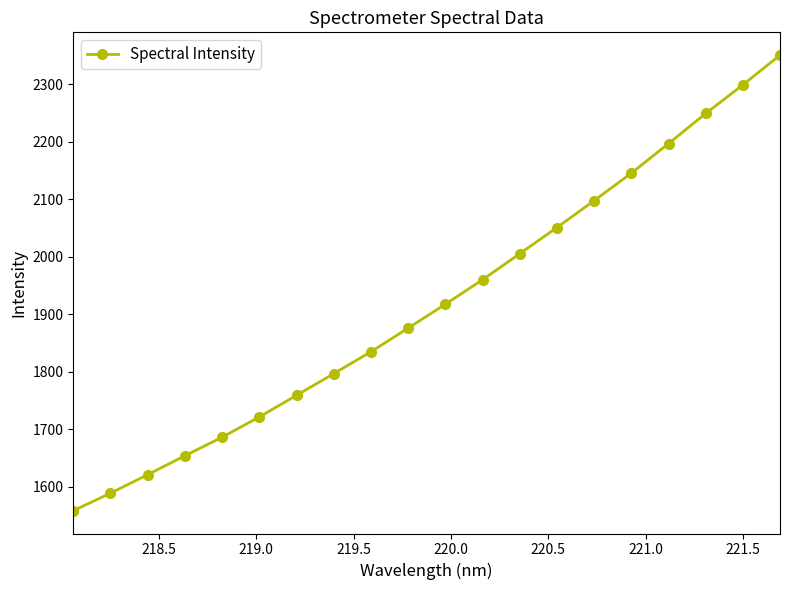

What is the maximum value shown in the chart?

2350.6